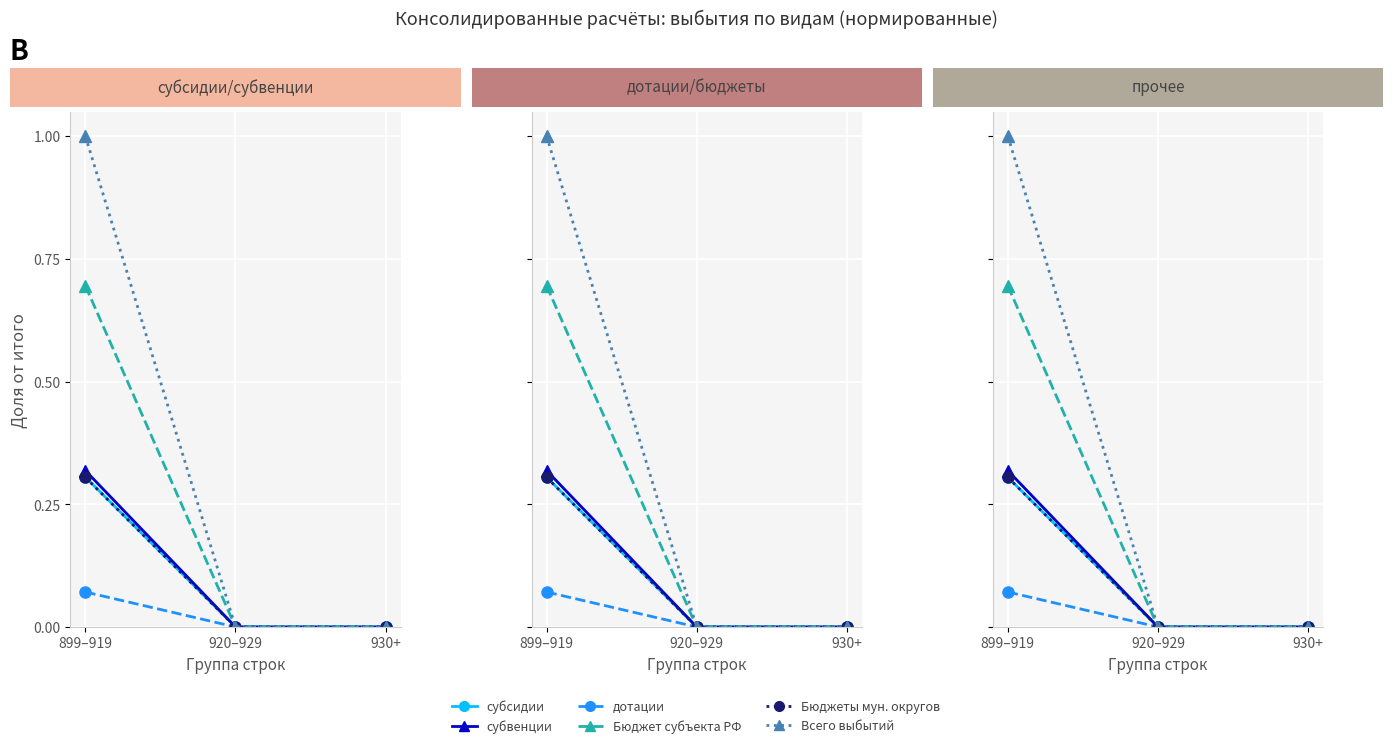

What position from the left is 920–929?

2